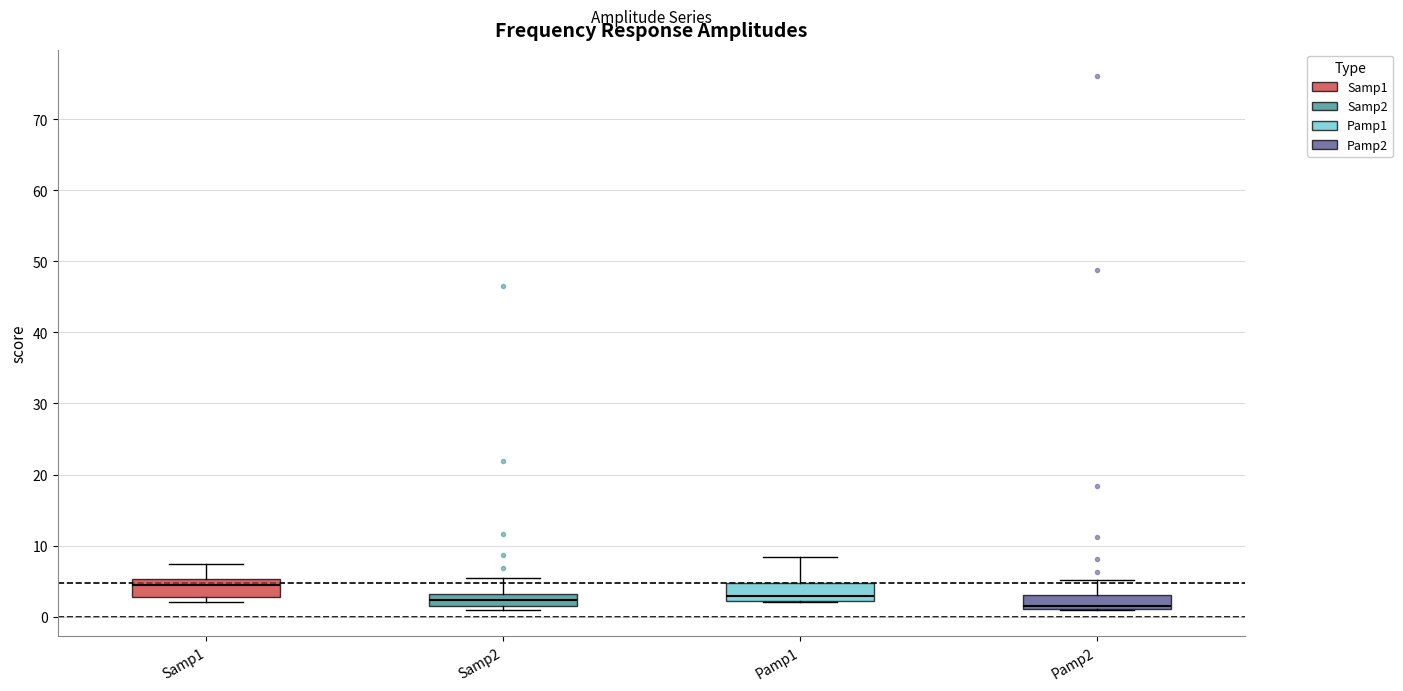

Reading left to right, transcribe this box plot: for each box, give where its median line is, the range the box spans, and where its two whiskers end, as read against the y-axis. The values are not printed on the chart, so give them approximately, as read against the axis.

Samp1: median 4, box 3 to 5, whiskers 2 to 7
Samp2: median 2, box 1 to 3, whiskers 1 (just below the box's lower edge) to 5
Pamp1: median 3, box 2 to 5, whiskers 2 to 8
Pamp2: median 1 (just above the box's lower edge), box 1 to 3, whiskers 1 to 5